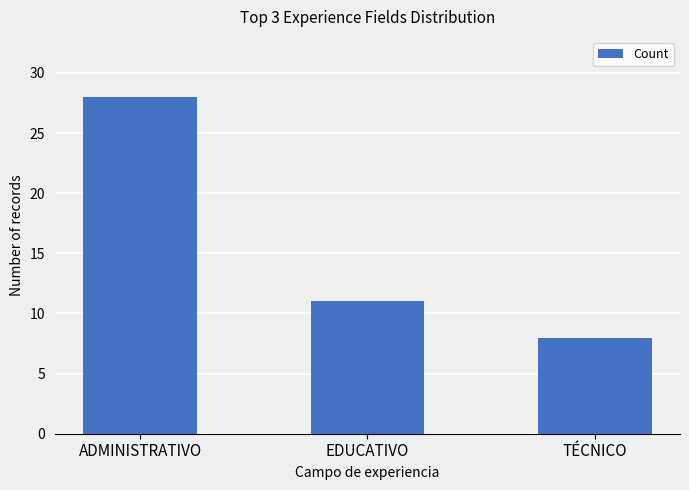

Reading left to right, transcribe all the data shown in this chart.

28	11	8